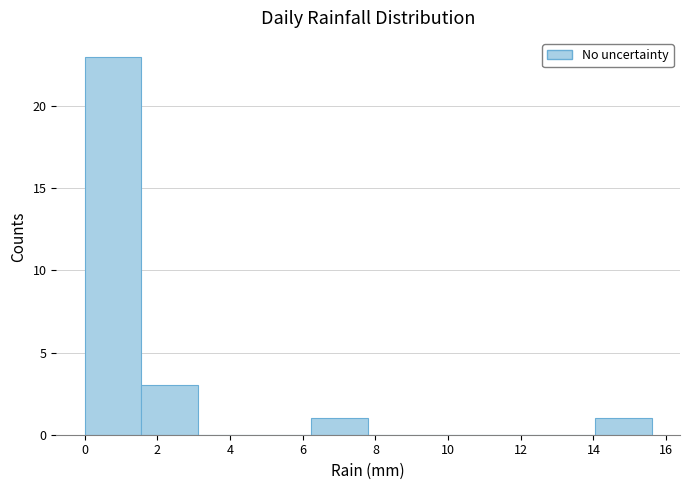

Over which range of the x-axis is the bar tallest?

0.00 to 1.56